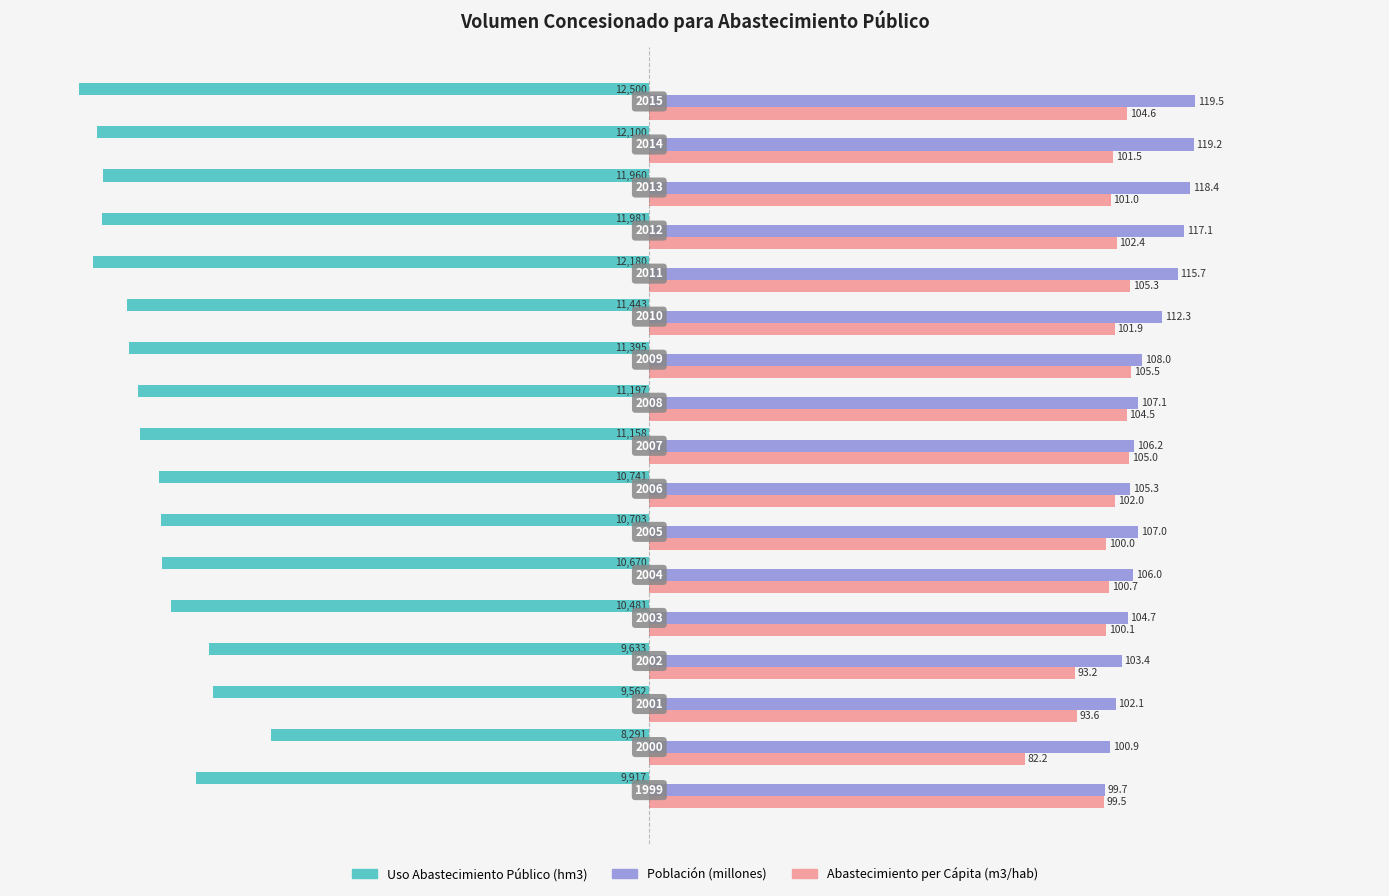

What are all the series names shown in the legend?

Uso Abastecimiento Público (hm3), Población (millones), Abastecimiento per Cápita (m3/hab)